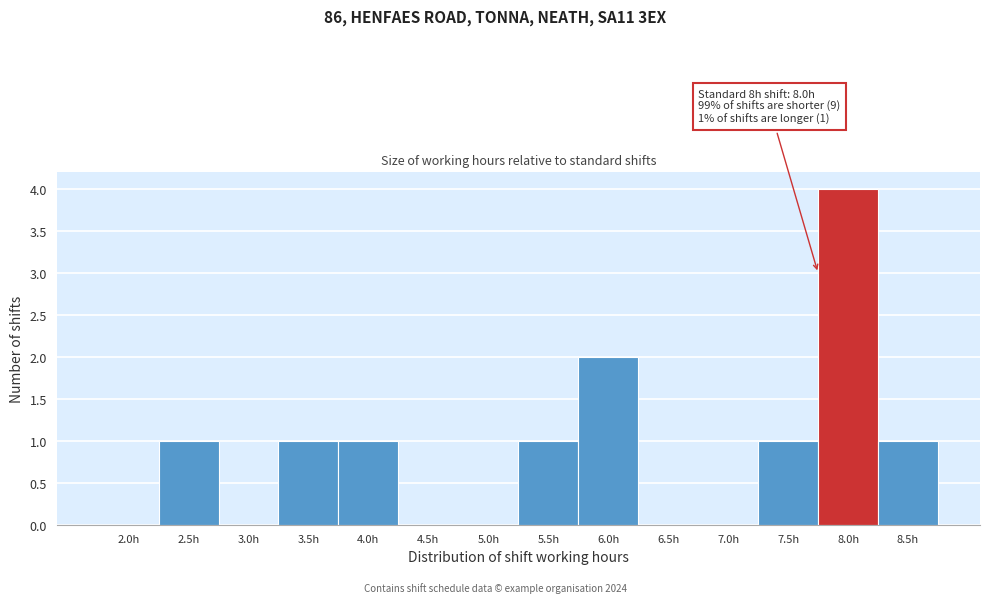

Reading right to left, transcribe all the data shown in this chart.

8.5h=1	8.0h=4	7.5h=1	7.0h=0	6.5h=0	6.0h=2	5.5h=1	5.0h=0	4.5h=0	4.0h=1	3.5h=1	3.0h=0	2.5h=1	2.0h=0